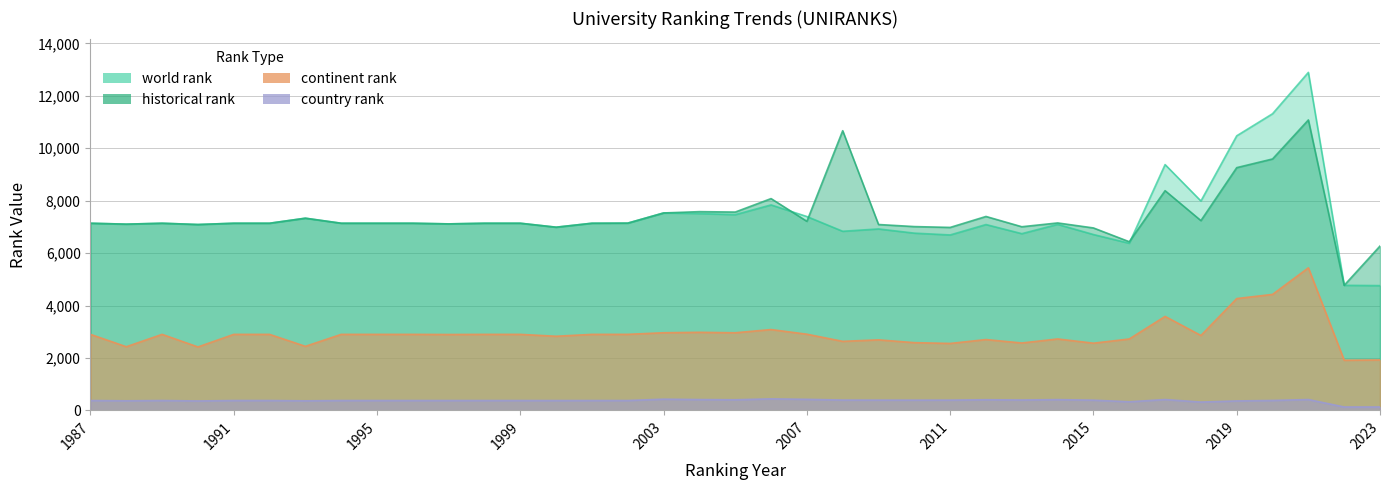

Which has a higher value, 2014 or 1992?

1992